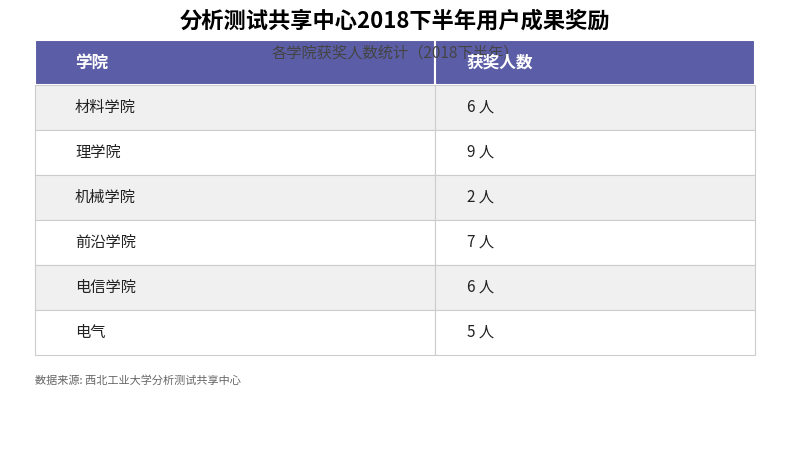

Which category has the highest value across all series?

理学院